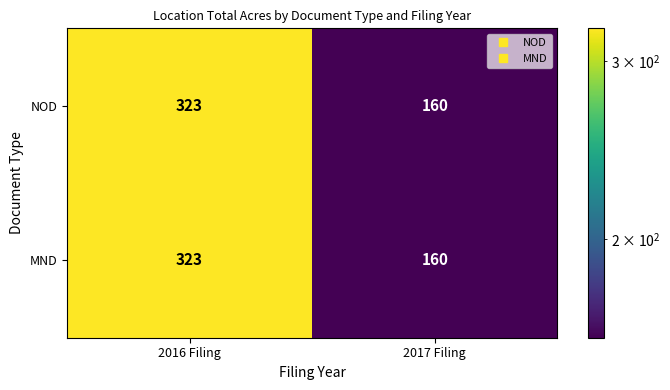

The value of NOD at 2016 Filing is 323. True or false?

True